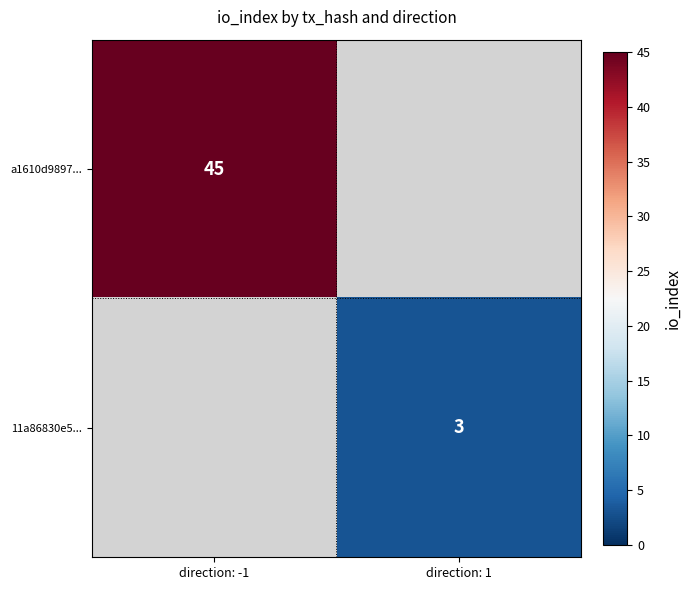

Is it true that 11a86830e5... equals 4 at direction: 1?

False